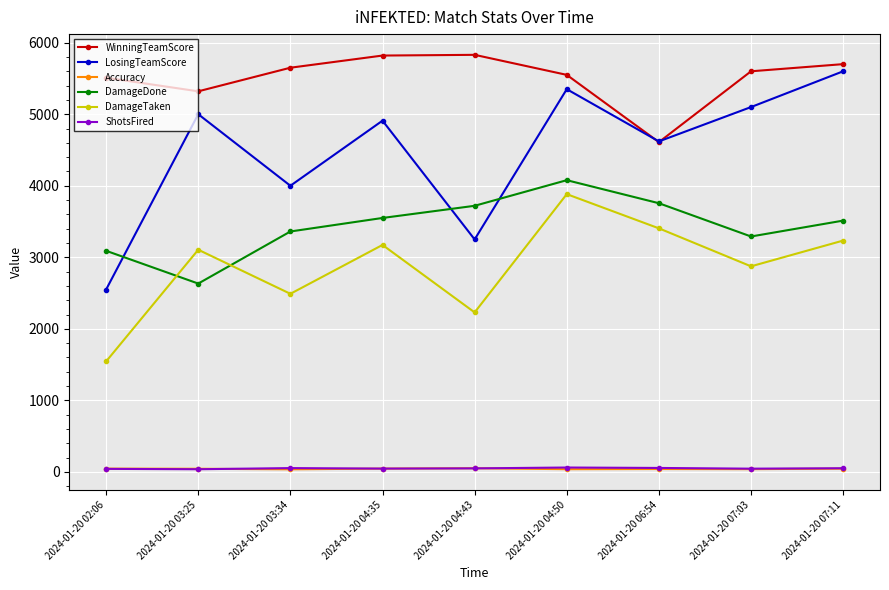

True or false: DamageDone has more than 1 points higher than both neighbors.

False